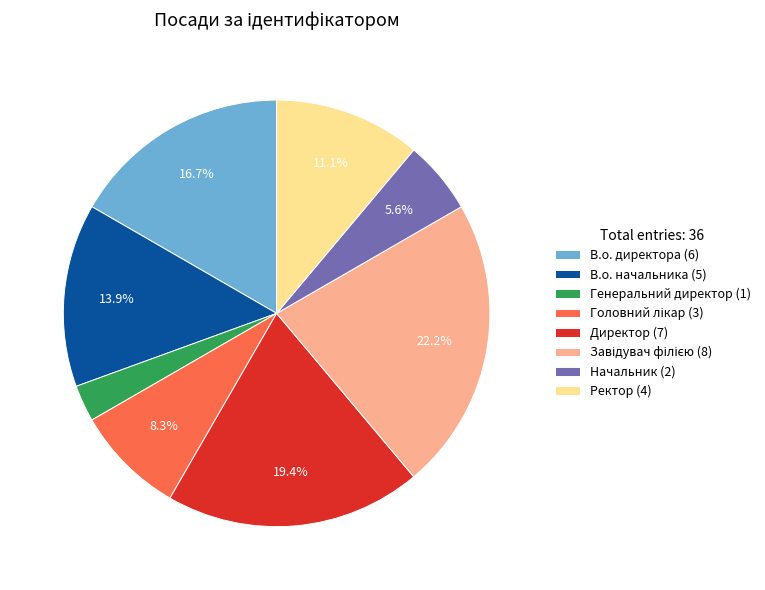

Does Ректор (4) represent more than half of the total?

No